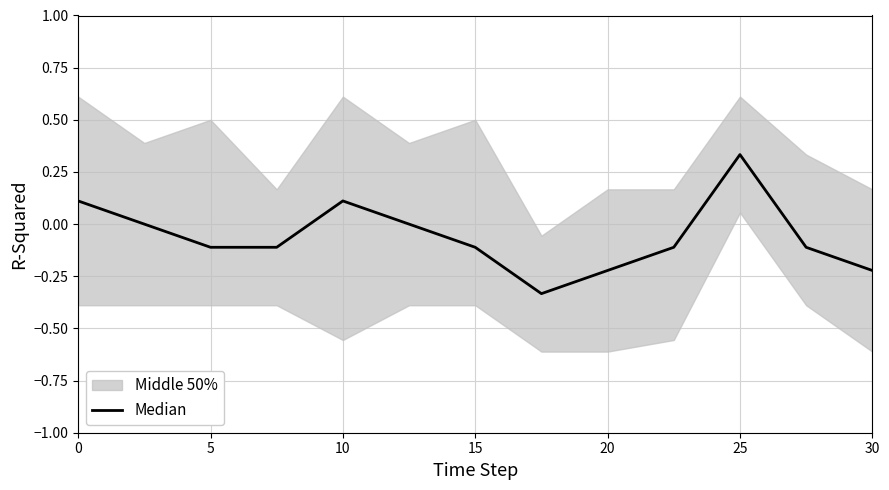

Reading right to left, extract all data points from this chart.

-0.2	-0.1	0.3	-0.1	-0.2	-0.3	-0.1	0.0	0.1	-0.1	-0.1	0.0	0.1